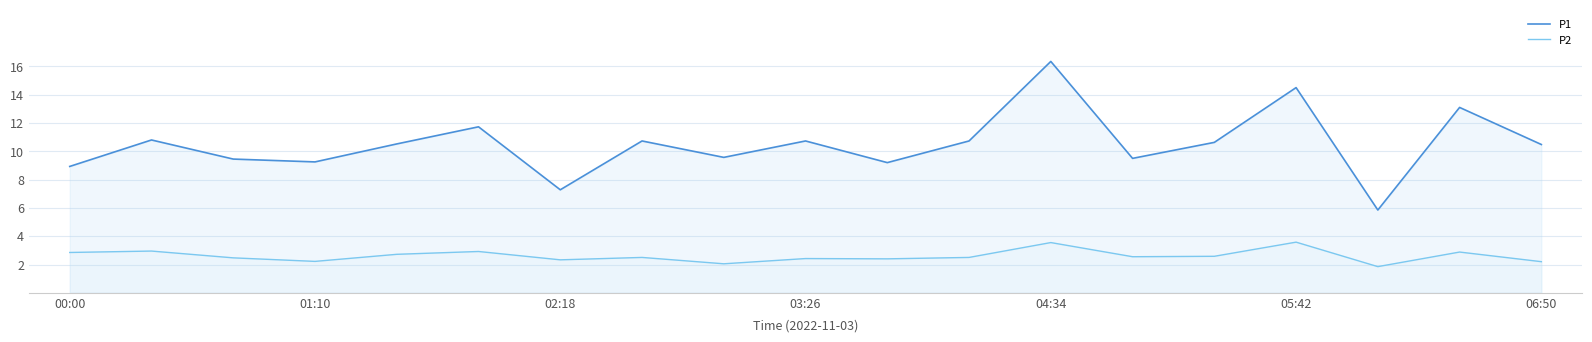

Rank the series by their maximum value, from lowest to highest.

P2, P1